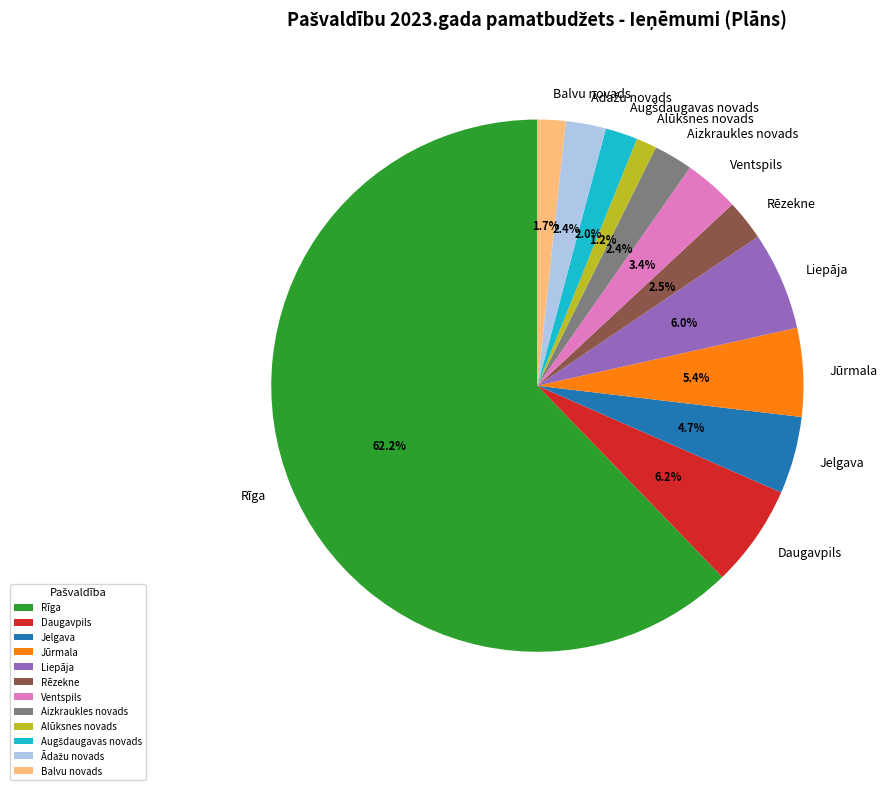

The Rīga slice represents 57% of the pie. True or false?

False